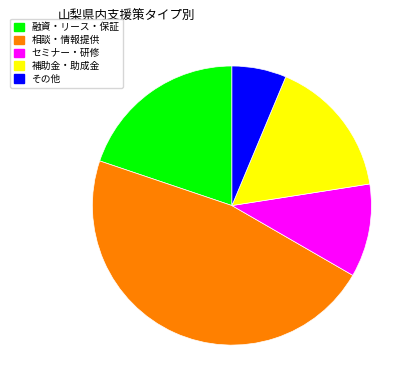

Rank the categories by value from lowest to highest.

その他, セミナー・研修, 補助金・助成金, 融資・リース・保証, 相談・情報提供